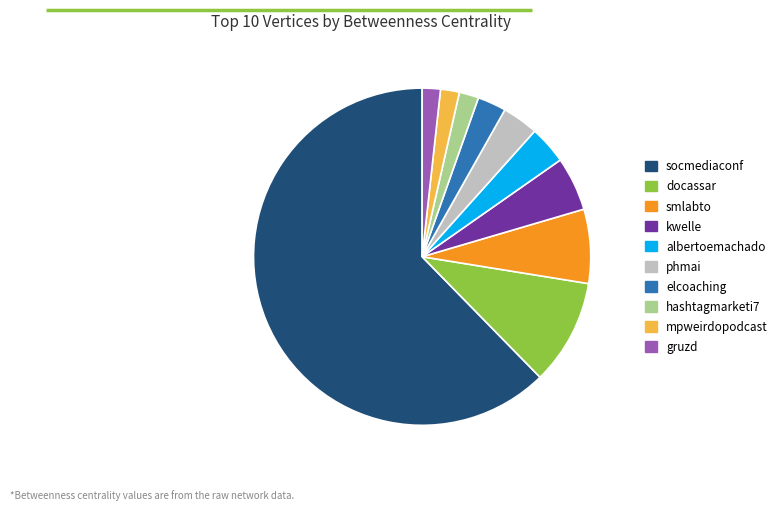

Which category has the biggest portion of the pie?

socmediaconf